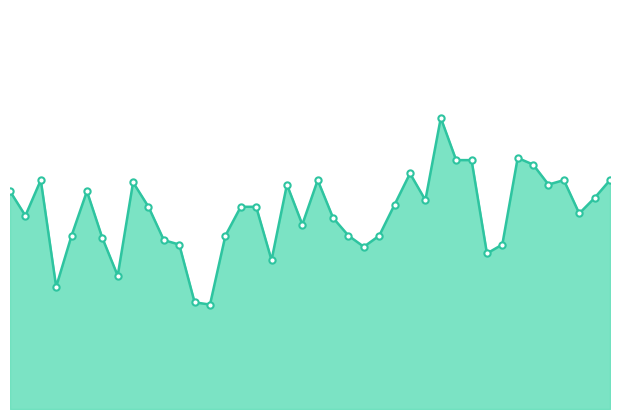

At which category does the chart reach its peak across all series?

01:08